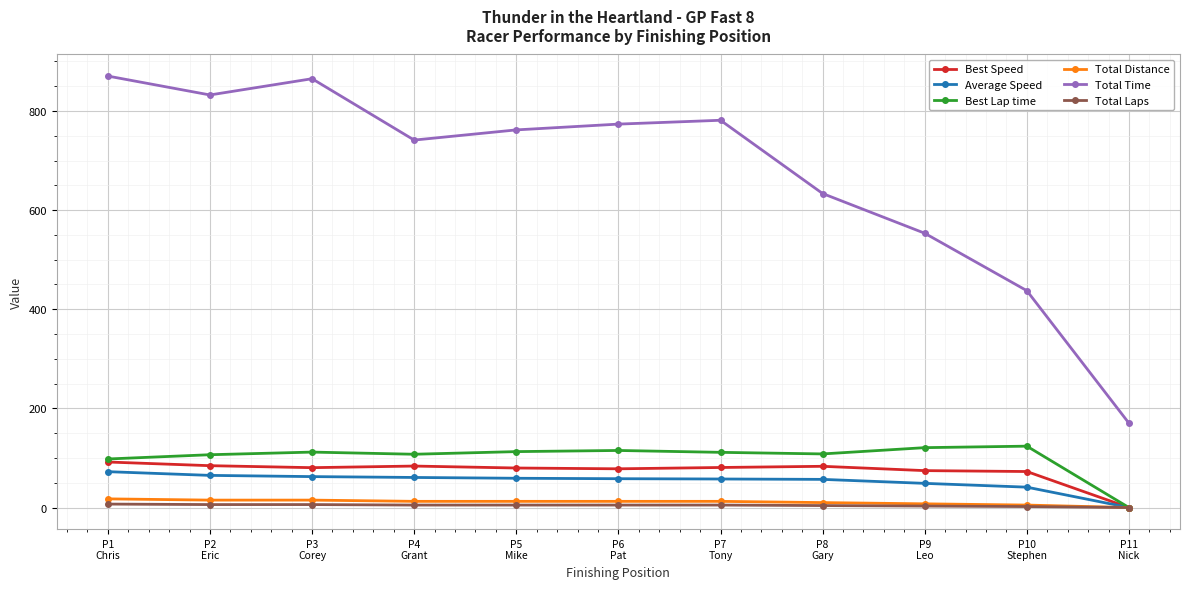

Is the value of Total Time at P1
Chris greater than the value of Best Speed at P6
Pat?

Yes